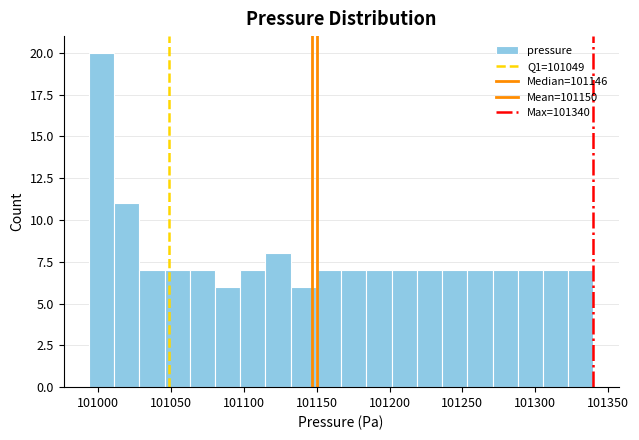

Around what value on the x-axis is the tallest bar? Give the approximate position of its centre, as read against the axis.

101000